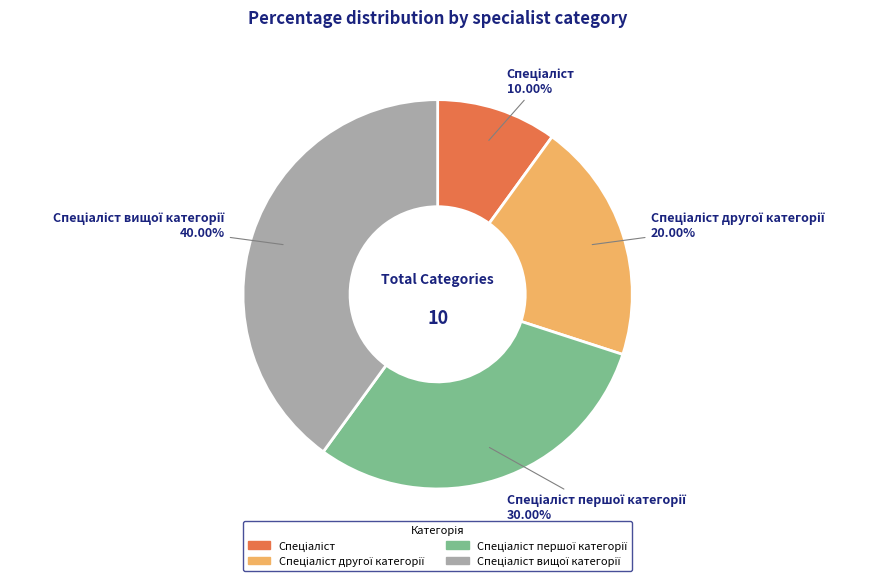

Is there any slice that represents more than half of the pie?

No